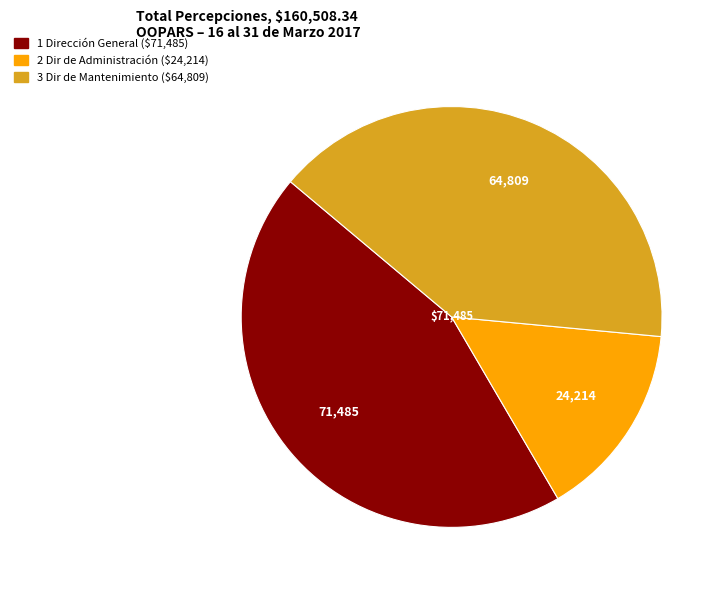

True or false: 3 Dir de Mantenimiento accounts for 56% of the total.

False